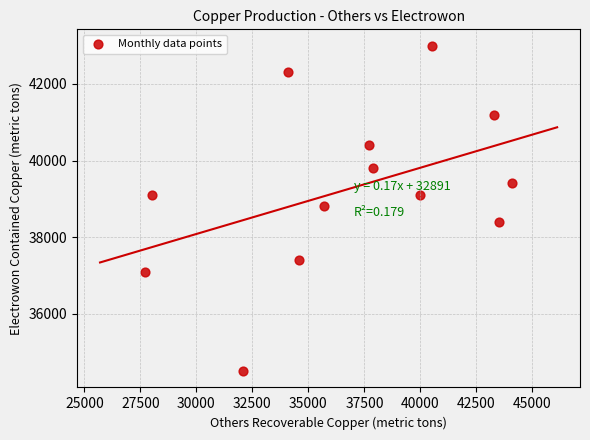

What is the range of Y values (max minus min)?

8500